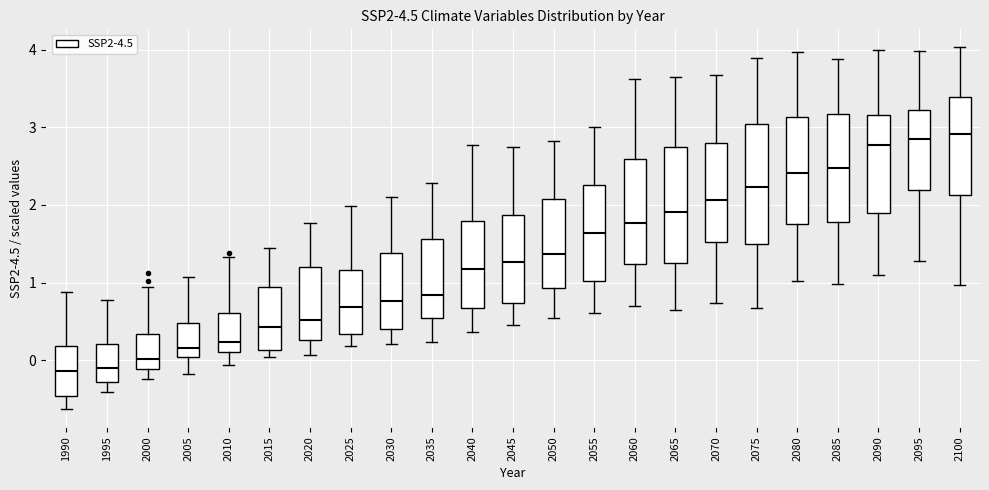

Reading left to right, read every box against the y-axis: the position of its median line, the range the box covers, and the ends of its whiskers. The values are not printed on the chart, so give them approximately, as read against the axis.

1990: median -0.1, box -0.5 to 0.2, whiskers -0.6 to 0.9
1995: median -0.1, box -0.3 to 0.2, whiskers -0.4 to 0.8
2000: median 0.0, box -0.1 to 0.3, whiskers -0.2 to 0.9
2005: median 0.2, box 0.0 to 0.5, whiskers -0.2 to 1.1
2010: median 0.2, box 0.1 to 0.6, whiskers -0.1 to 1.3
2015: median 0.4, box 0.1 to 0.9, whiskers 0.0 to 1.4
2020: median 0.5, box 0.3 to 1.2, whiskers 0.1 to 1.8
2025: median 0.7, box 0.3 to 1.2, whiskers 0.2 to 2.0
2030: median 0.8, box 0.4 to 1.4, whiskers 0.2 to 2.1
2035: median 0.8, box 0.5 to 1.6, whiskers 0.2 to 2.3
2040: median 1.2, box 0.7 to 1.8, whiskers 0.4 to 2.8
2045: median 1.3, box 0.7 to 1.9, whiskers 0.4 to 2.7
2050: median 1.4, box 0.9 to 2.1, whiskers 0.6 to 2.8
2055: median 1.6, box 1.0 to 2.3, whiskers 0.6 to 3.0
2060: median 1.8, box 1.2 to 2.6, whiskers 0.7 to 3.6
2065: median 1.9, box 1.3 to 2.7, whiskers 0.7 to 3.6
2070: median 2.1, box 1.5 to 2.8, whiskers 0.7 to 3.7
2075: median 2.2, box 1.5 to 3.0, whiskers 0.7 to 3.9
2080: median 2.4, box 1.8 to 3.1, whiskers 1.0 to 4.0
2085: median 2.5, box 1.8 to 3.2, whiskers 1.0 to 3.9
2090: median 2.8, box 1.9 to 3.2, whiskers 1.1 to 4.0
2095: median 2.8, box 2.2 to 3.2, whiskers 1.3 to 4.0
2100: median 2.9, box 2.1 to 3.4, whiskers 1.0 to 4.0